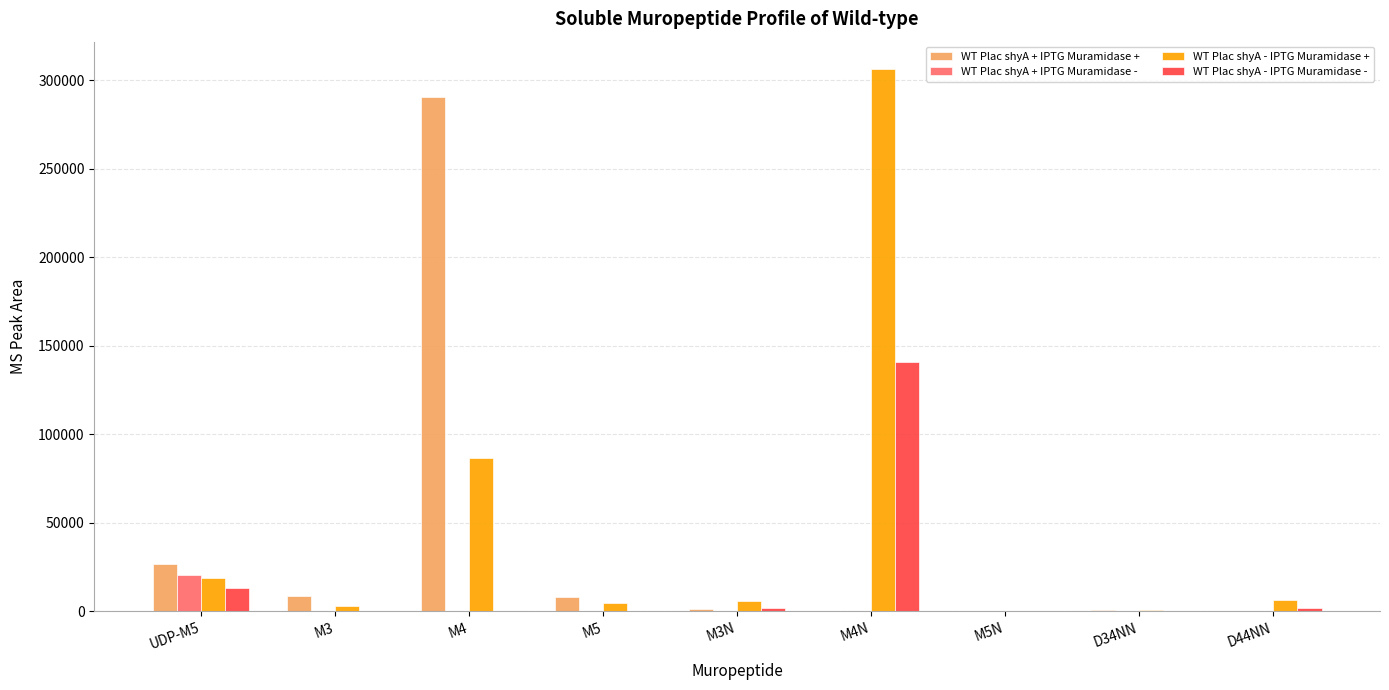

At which label does WT Plac shyA + IPTG Muramidase - reach its peak?

UDP-M5